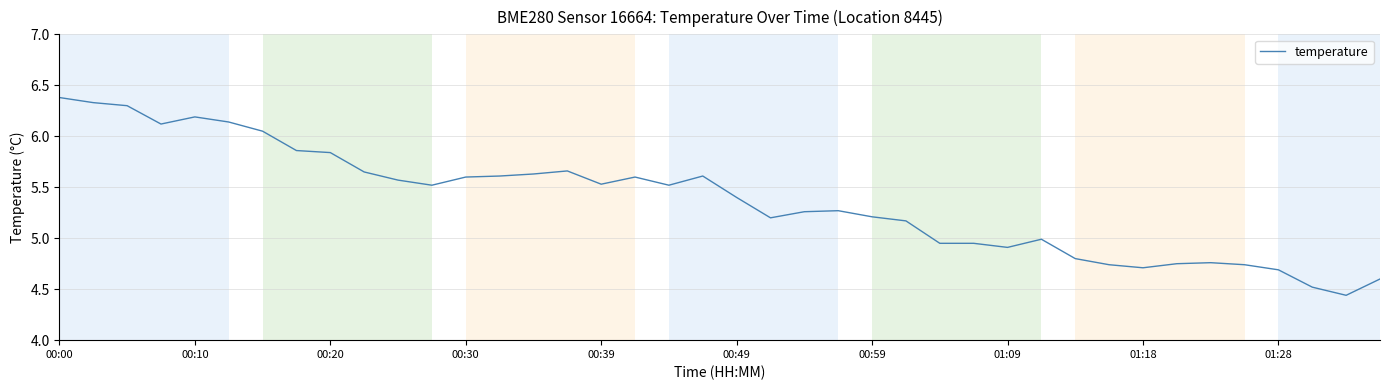

What is the difference between the maximum and minimum values?

1.9